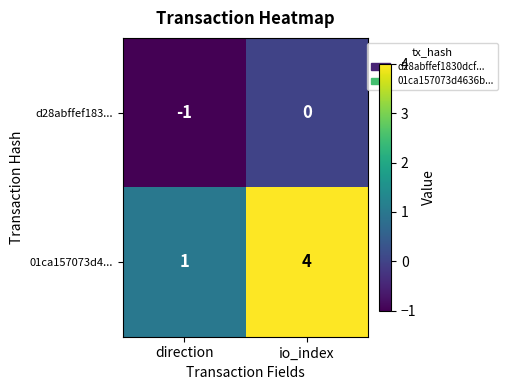

What is the sum of the 01ca157073d4... values at io_index and direction?

5